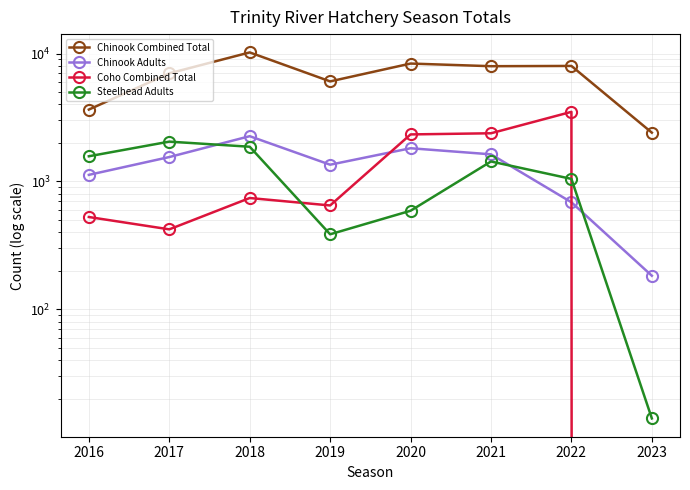

Is it true that Chinook Combined Total equals 2408 at 2023?

True